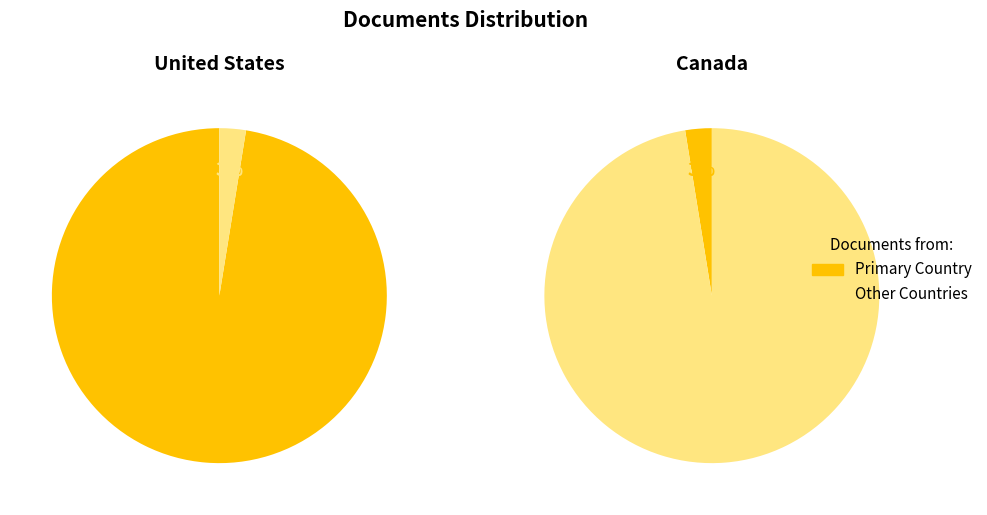

Is it true that United States is 97% of the pie?

True